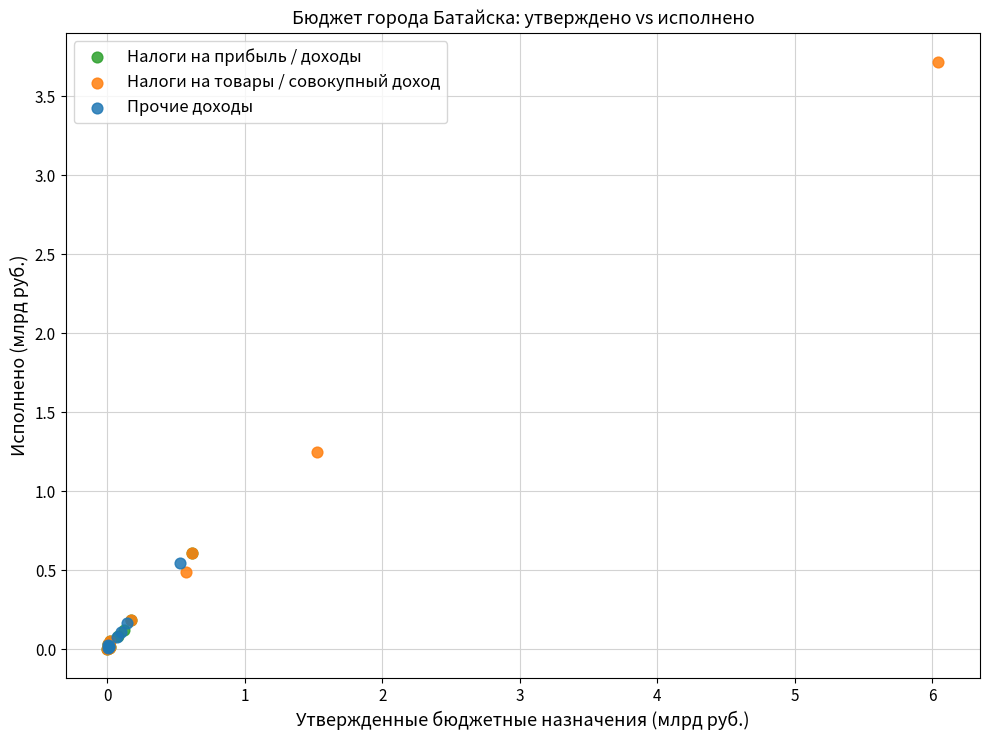

Which series contains the highest Y value?

Налоги на товары / совокупный доход